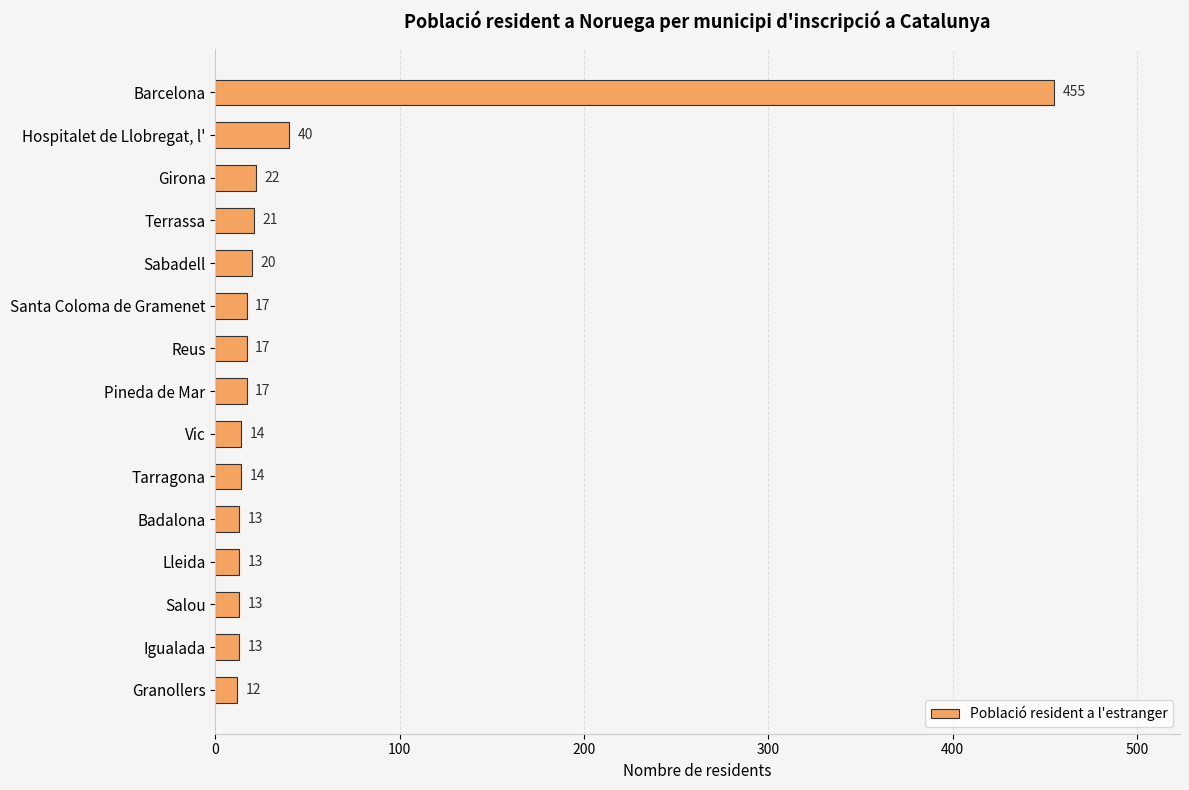

Reading bottom to top, list all the values displayed in this chart.

12	13	13	13	13	14	14	17	17	17	20	21	22	40	455